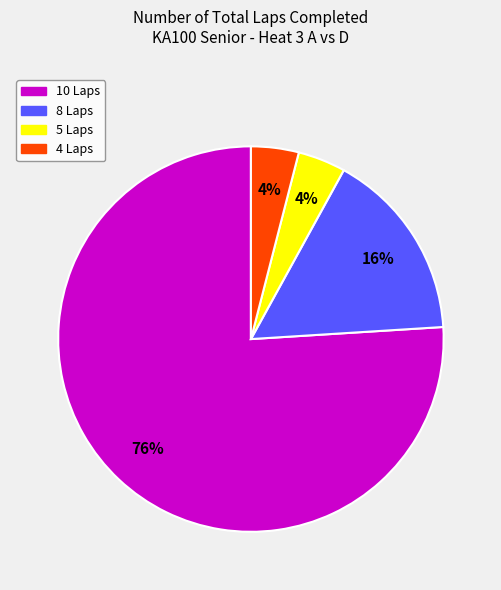

To the nearest percent, what is the difference between the largest and smallest slice percentages?

72%